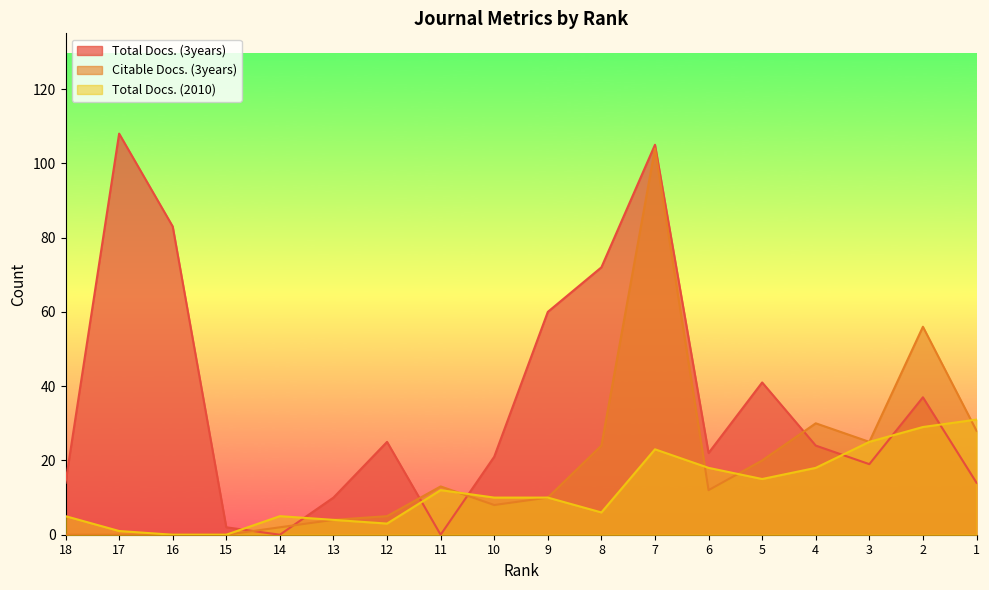

The value of Total Docs. (2010) at 6 is 18. True or false?

True